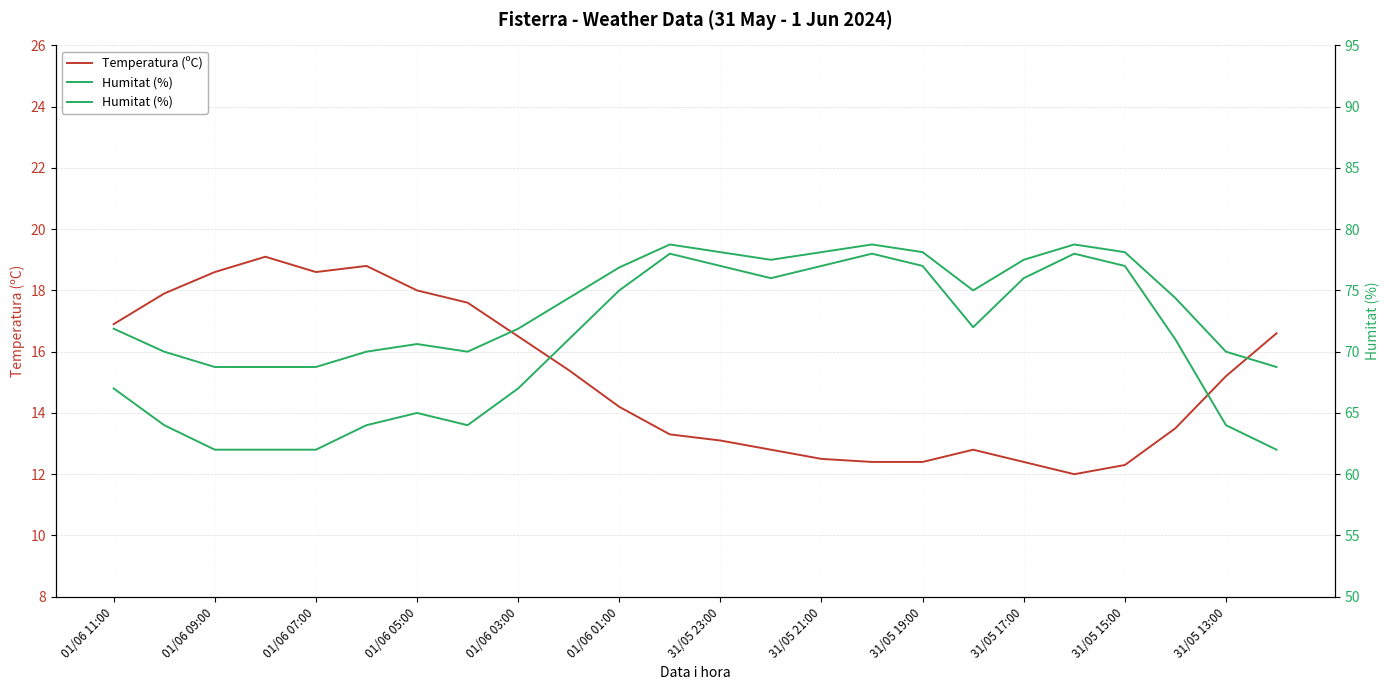

Which series changed the most between 31/05 23:00 and 31/05 21:00?

Humitat (%)